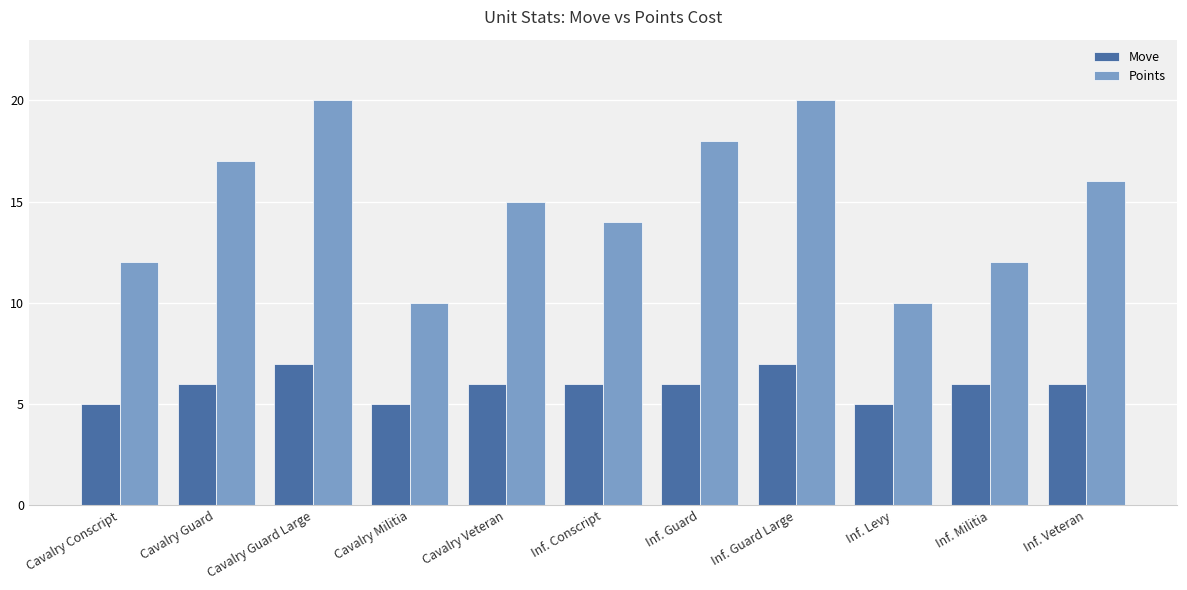

How many values in the Points series are below 15?

5